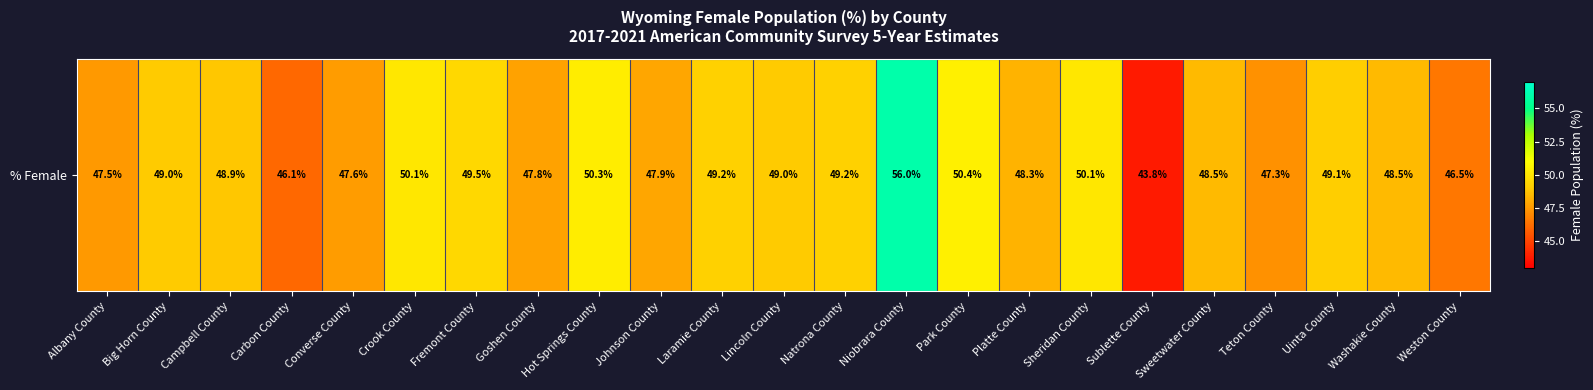

What is the difference between the second highest and second lowest values?

4.3